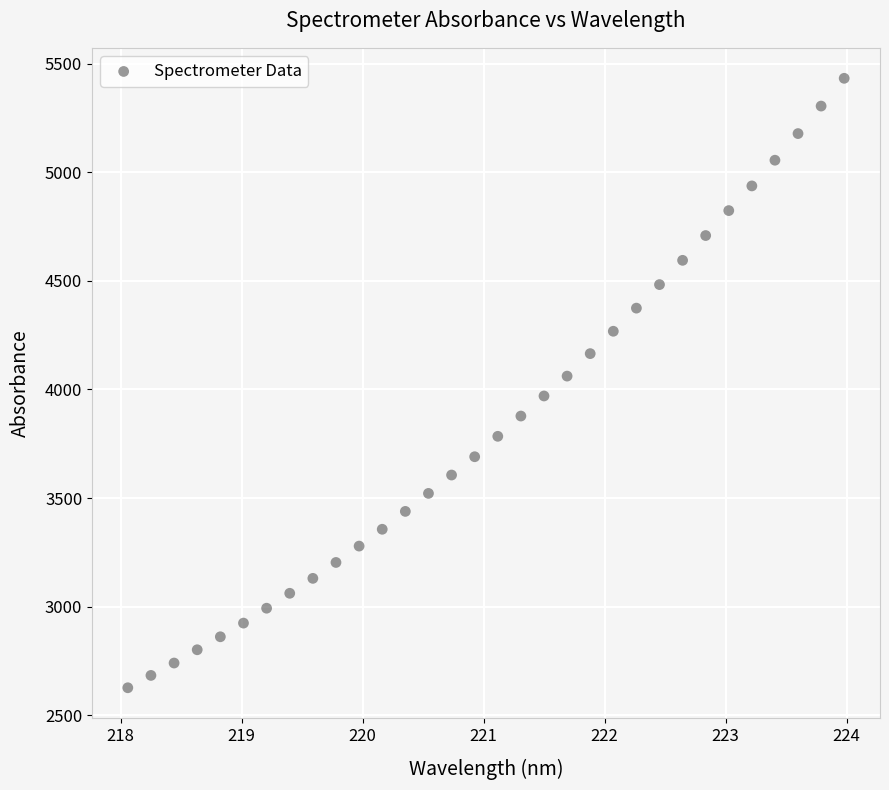

What is the range of Y values (max minus min)?

2807.2